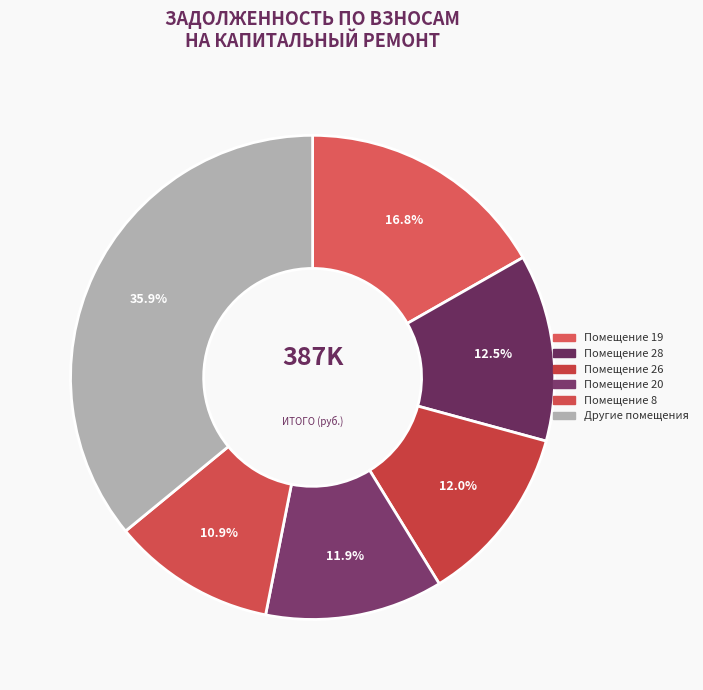

How many segments does this pie chart have?

6